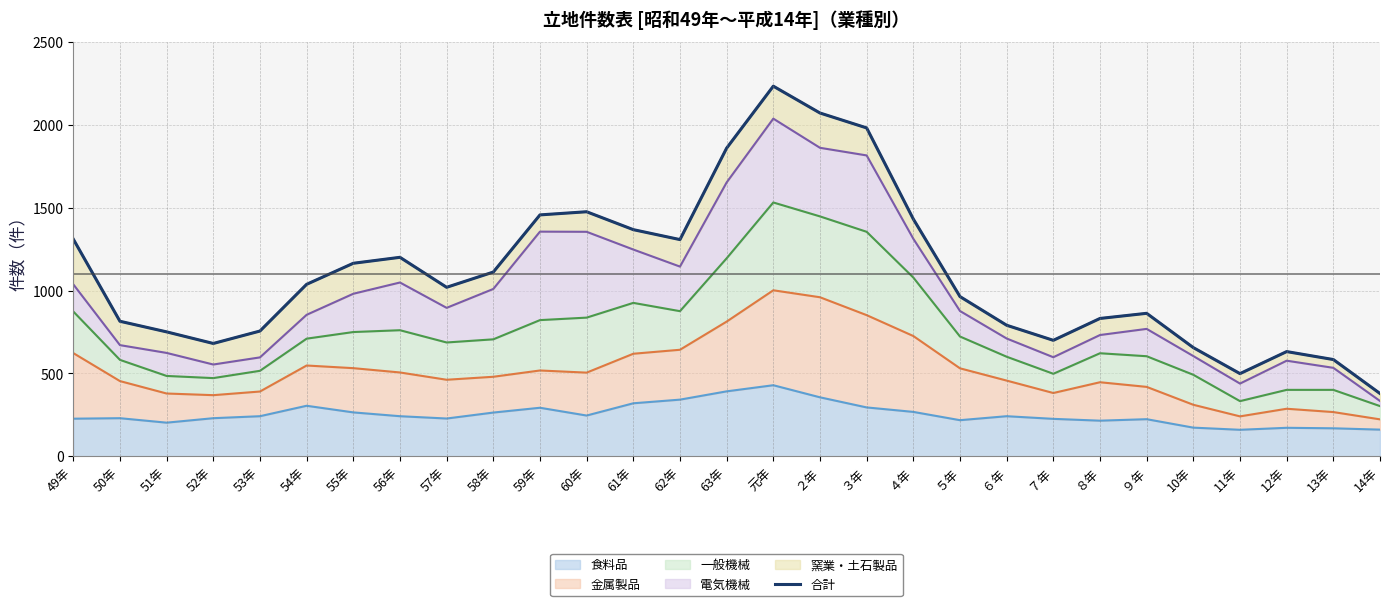

Reading left to right, list all the values displayed in this chart.

1311	815	751	681	756	1038	1165	1201	1020	1112	1457	1476	1368	1308	1860	2234	2072	1982	1432	964	791	700	832	863	656	499	632	584	379